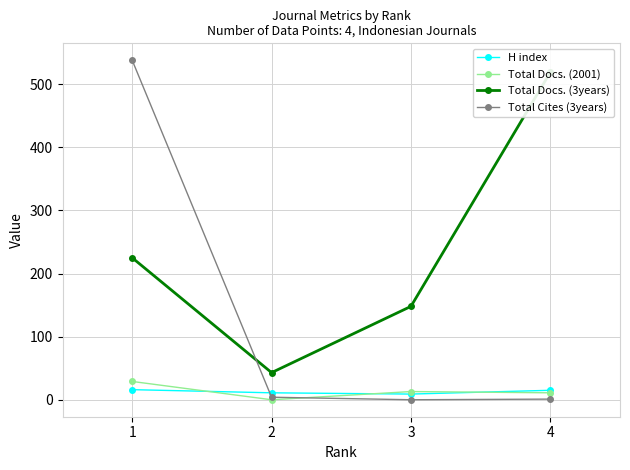

Where is the first local maximum for Total Docs. (2001)?

3